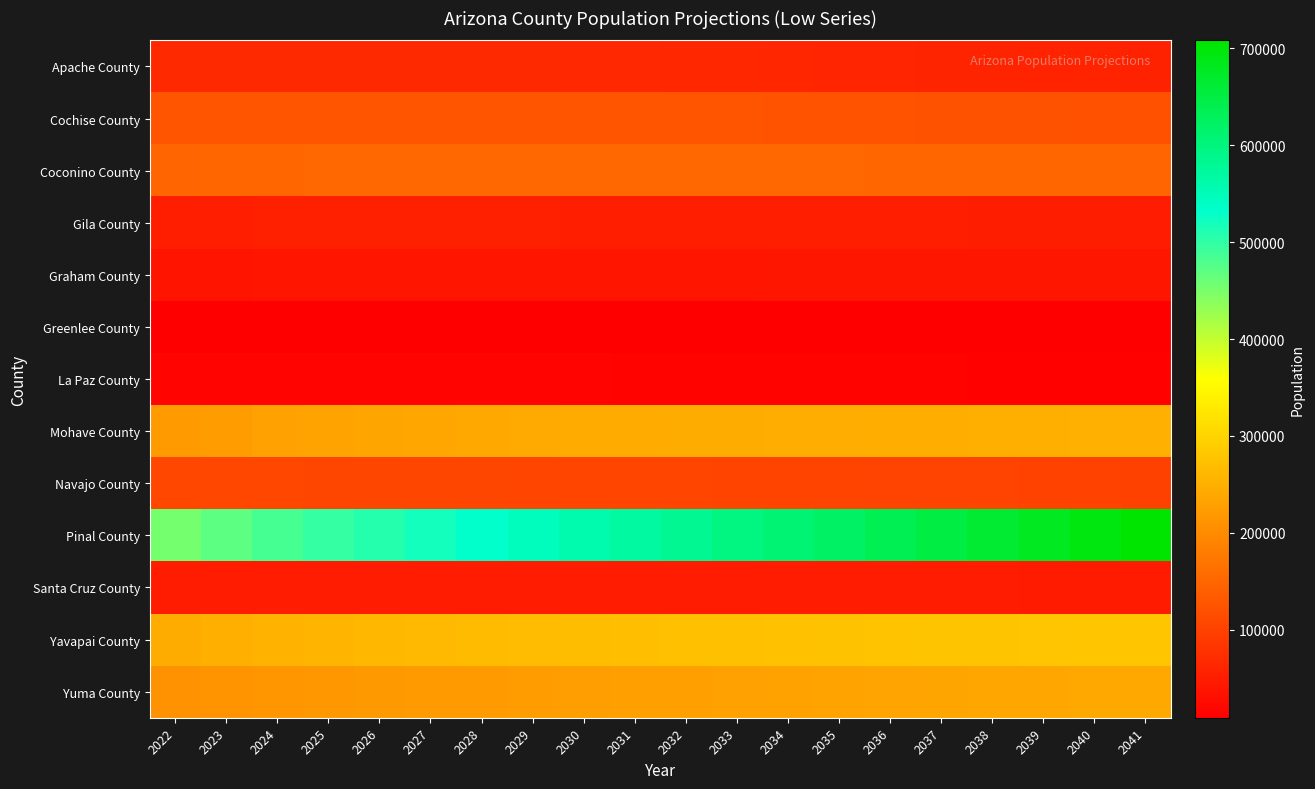

What is the minimum value shown in the chart?

9200